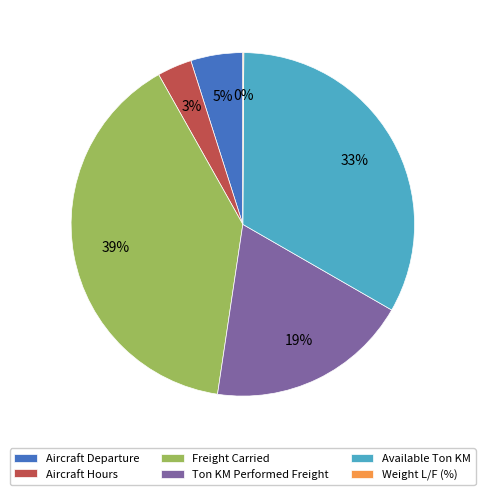

Which category has the biggest portion of the pie?

Freight Carried